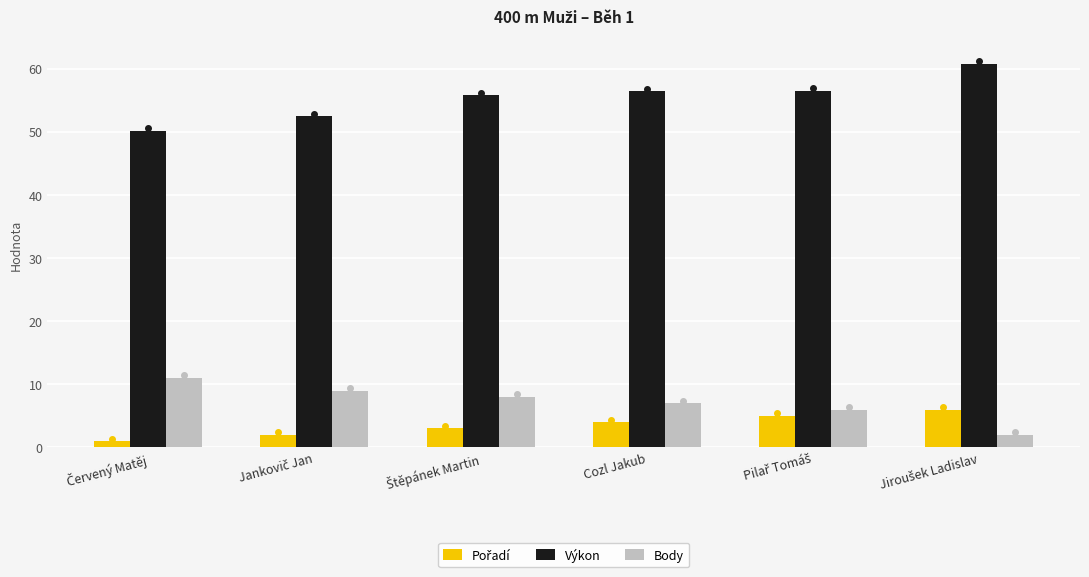

The Body series shows 7.0 at Cozl Jakub. True or false?

True